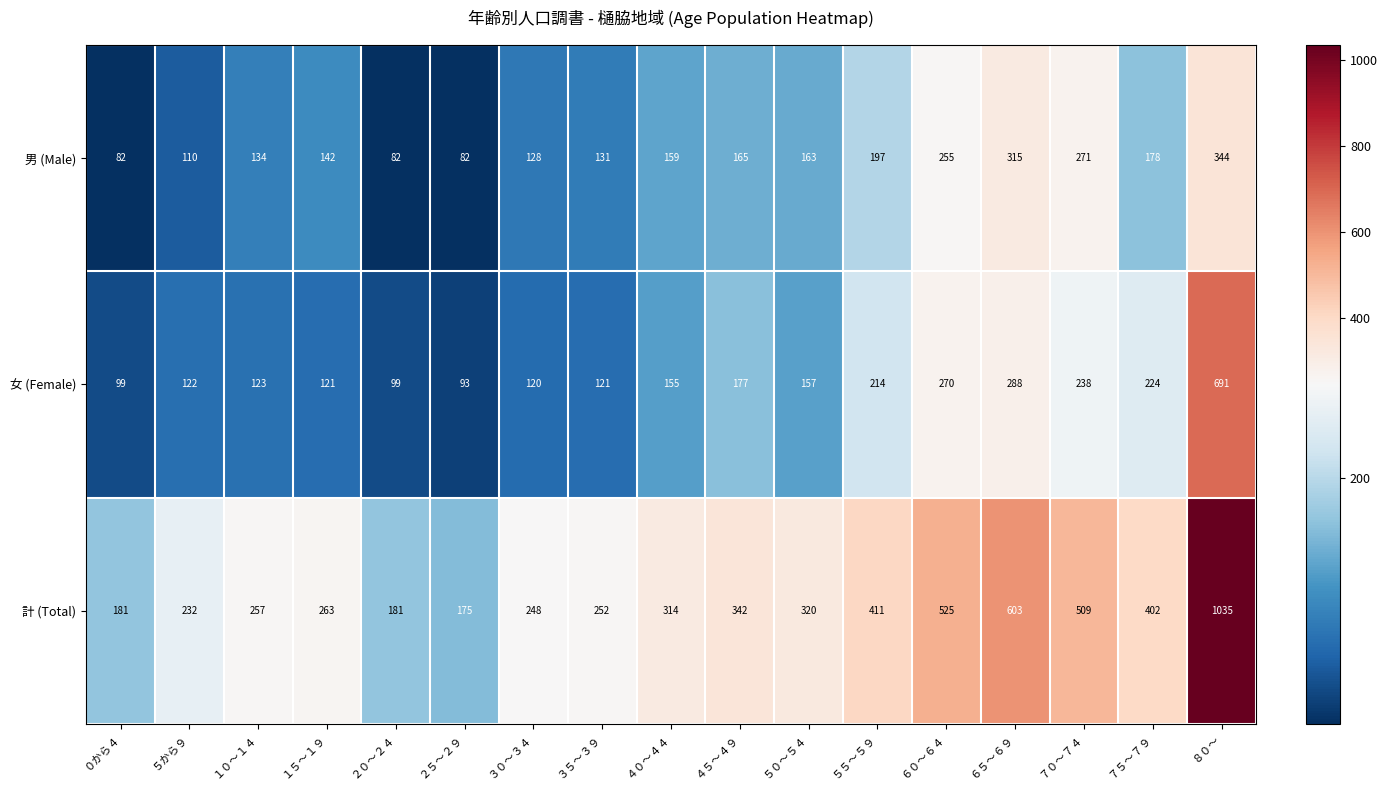

At how many categories does at least one series exceed 137?

17